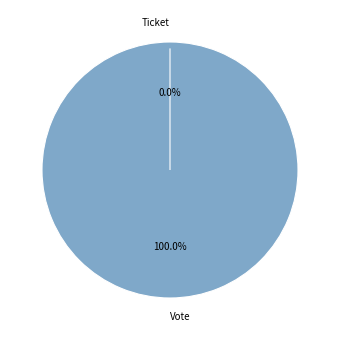

What is the change in value from Vote to Ticket?

-1